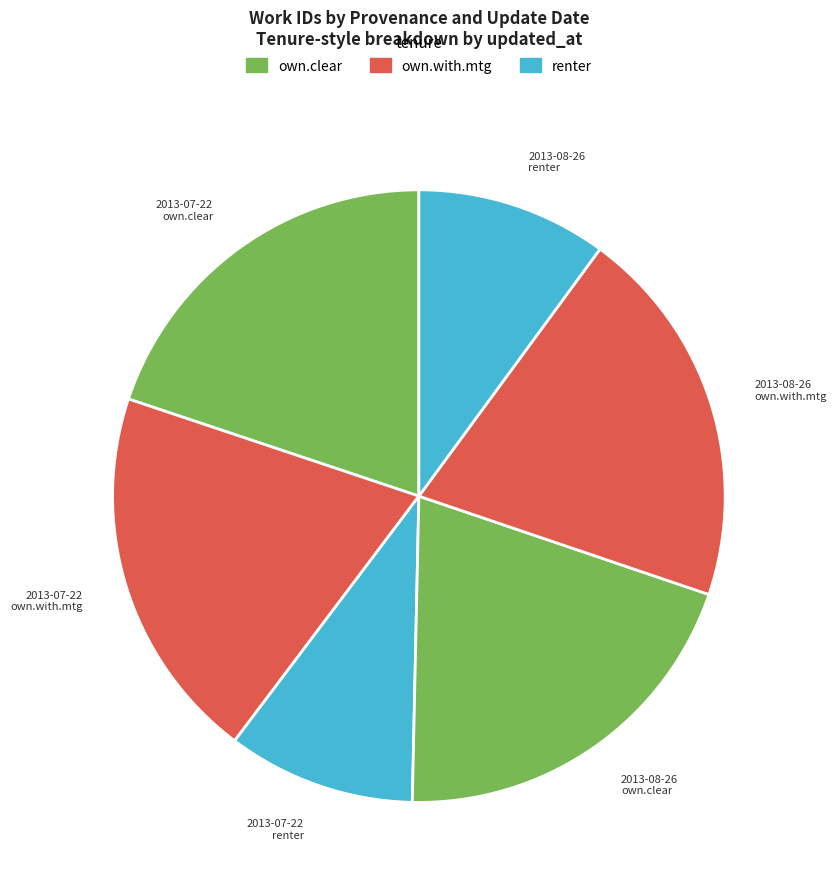

How many slices are in this pie chart?

6